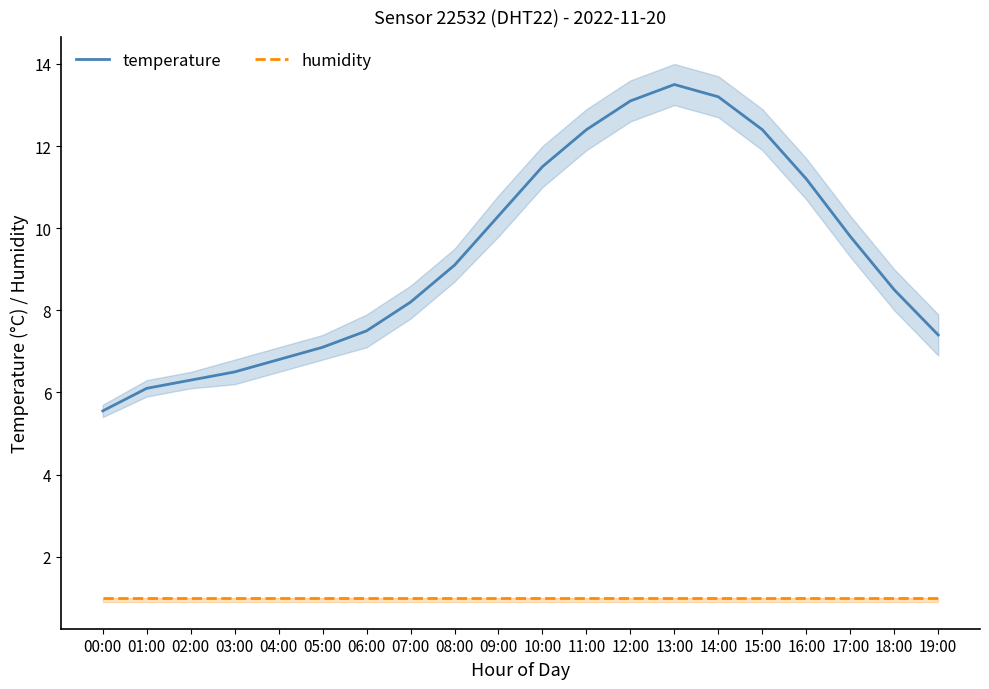

How many lines are shown in the chart?

2